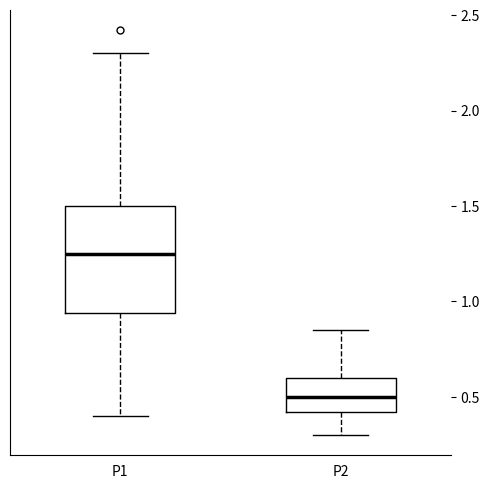

Which box has the lowest median line?

P2